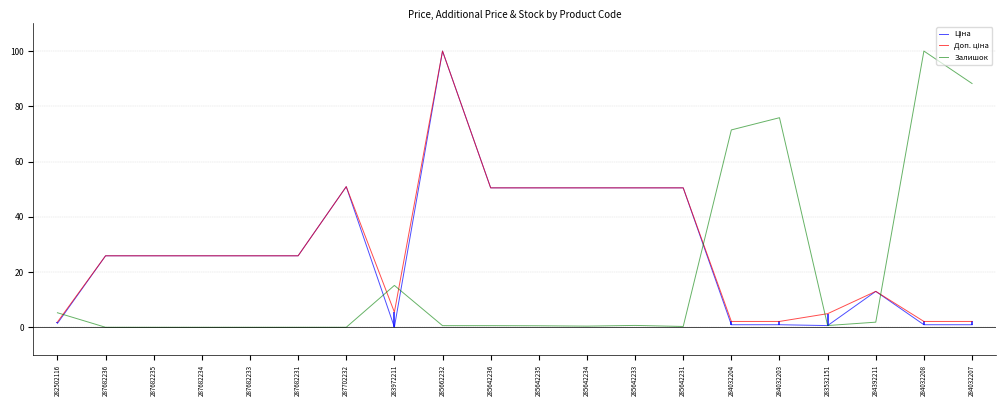

Reading left to right, list all the values displayed in this chart.

Ціна: 282502116=1.4	287682236=25.9	287682235=25.9	287682234=25.9	287682233=25.9	287682231=25.9	287702232=50.9	283972211=0.1	285662232=100.0	285642236=50.5	285642235=50.5	285642234=50.5	285642233=50.5	285642231=50.5	284032204=0.9	284032203=0.9	283532151=0.6	284392211=13.0	284032208=0.9	284032207=0.9
Доп. ціна: 282502116=1.9	287682236=25.9	287682235=25.9	287682234=25.9	287682233=25.9	287682231=25.9	287702232=50.9	283972211=5.5	285662232=100.0	285642236=50.5	285642235=50.5	285642234=50.5	285642233=50.5	285642231=50.5	284032204=2.1	284032203=2.1	283532151=4.9	284392211=13.0	284032208=2.1	284032207=2.1
Залишок: 282502116=5.3	287682236=0.0	287682235=0.0	287682234=0.0	287682233=0.0	287682231=0.0	287702232=0.0	283972211=15.2	285662232=0.6	285642236=0.6	285642235=0.5	285642234=0.4	285642233=0.7	285642231=0.3	284032204=71.5	284032203=75.9	283532151=0.6	284392211=1.9	284032208=100.0	284032207=88.3